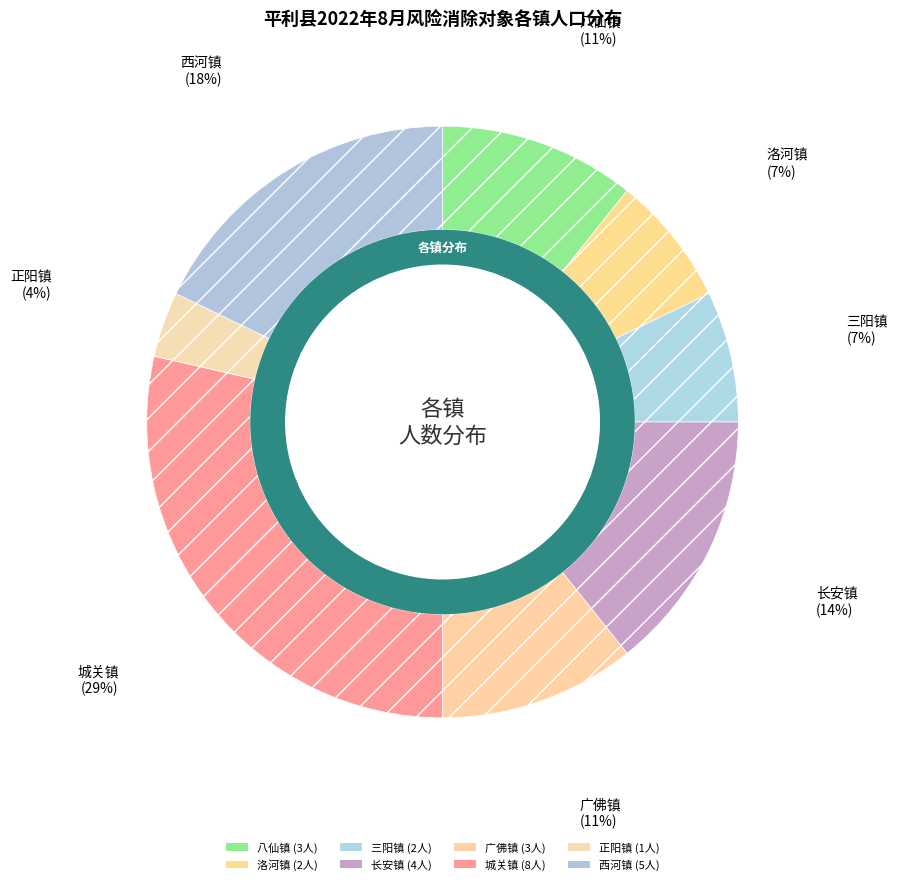

What is the smallest slice in the pie chart?

正阳镇